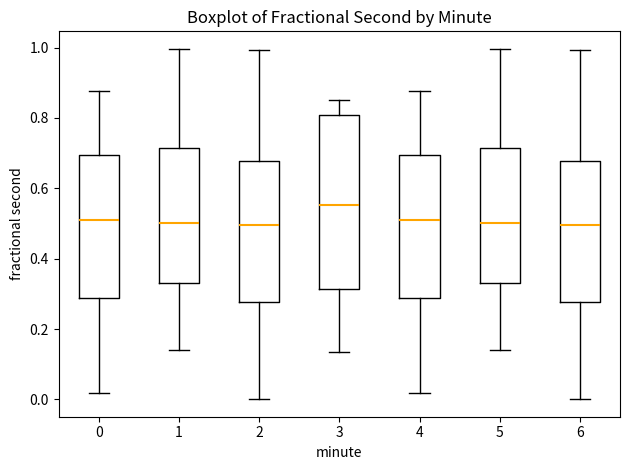

Reading left to right, transcribe this box plot: for each box, give where its median line is, the range the box spans, and where its two whiskers end, as read against the y-axis. The values are not printed on the chart, so give them approximately, as read against the axis.

0: median 0.50, box 0.28 to 0.70, whiskers 0.02 to 0.88
1: median 0.50, box 0.34 to 0.72, whiskers 0.14 to 1.00
2: median 0.50, box 0.28 to 0.68, whiskers 0.00 to 1.00
3: median 0.56, box 0.32 to 0.80, whiskers 0.14 to 0.86
4: median 0.50, box 0.28 to 0.70, whiskers 0.02 to 0.88
5: median 0.50, box 0.34 to 0.72, whiskers 0.14 to 1.00
6: median 0.50, box 0.28 to 0.68, whiskers 0.00 to 1.00